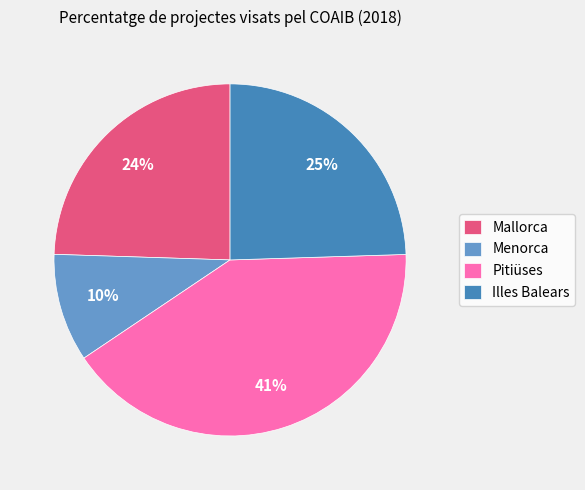

Does any single category account for the majority?

No